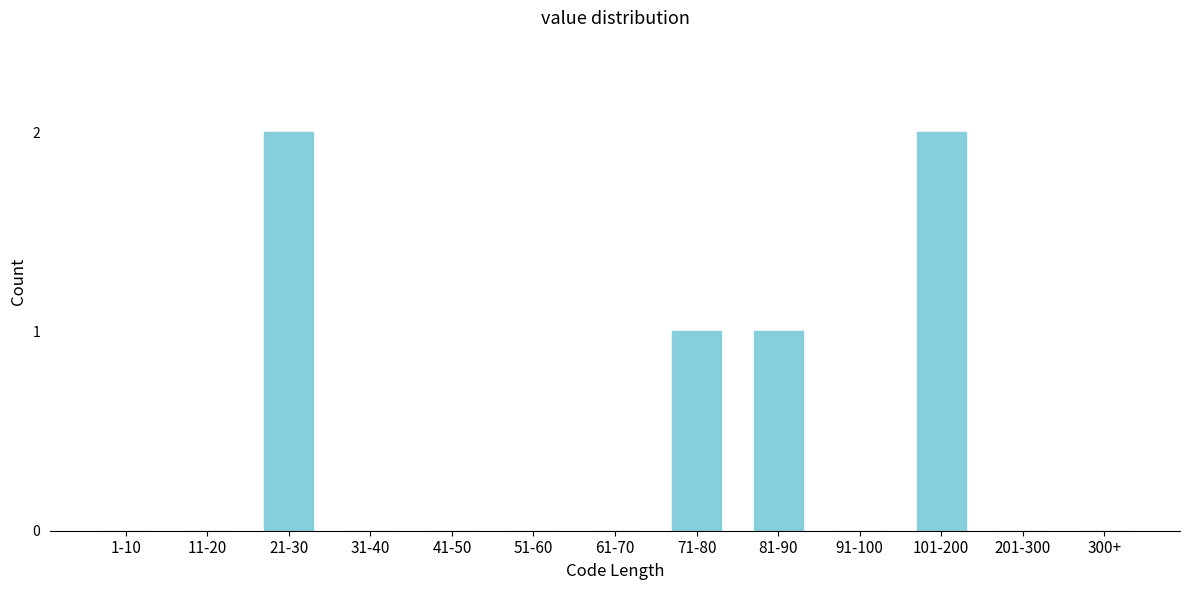

Reading left to right, what are all the values shown in this chart?

1-10=0	11-20=0	21-30=2	31-40=0	41-50=0	51-60=0	61-70=0	71-80=1	81-90=1	91-100=0	101-200=2	201-300=0	300+=0